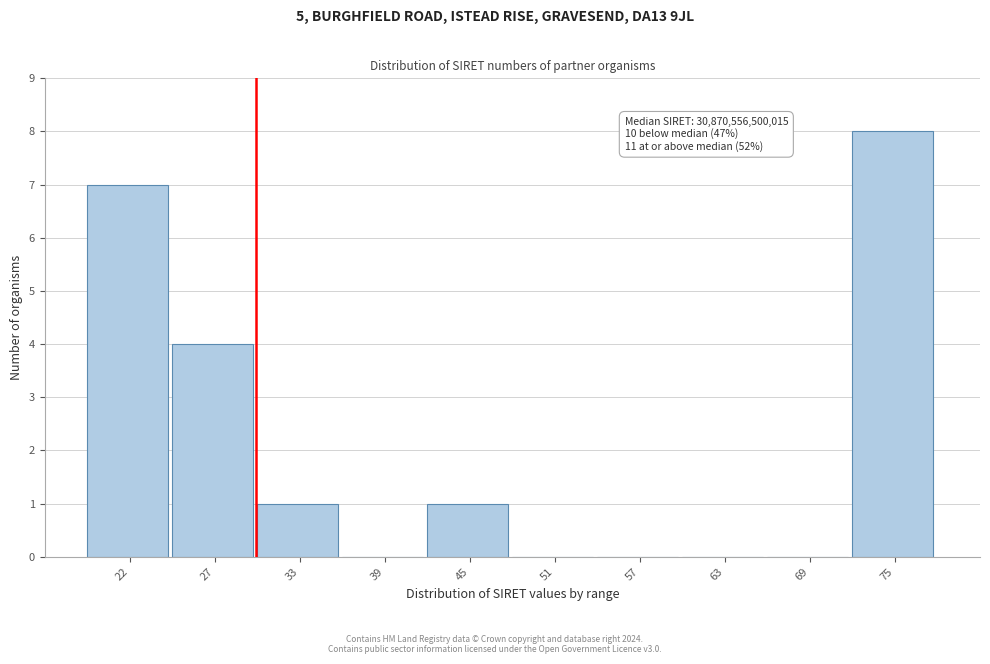

Reading right to left, what are all the values shown in this chart?

75=8	69=0	63=0	57=0	51=0	45=1	39=0	33=1	27=4	22=7